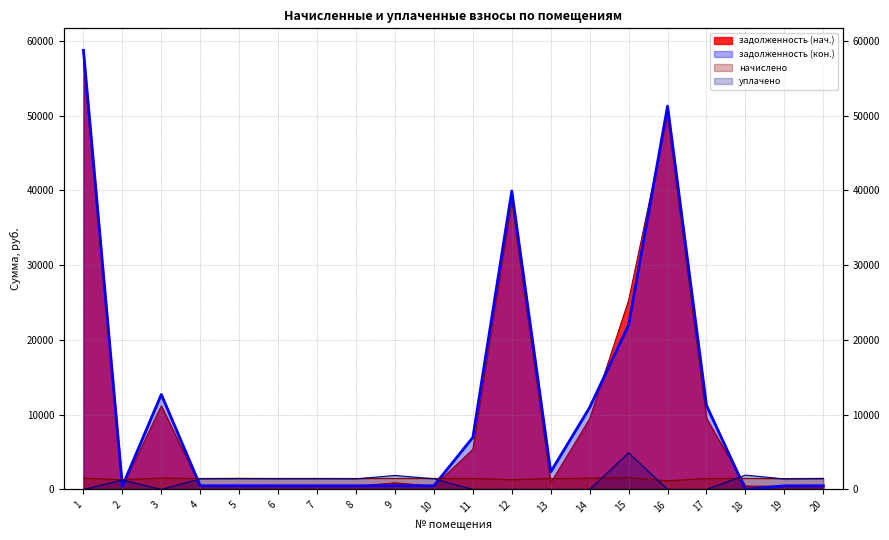

What is the sum of the задолженность (кон.) values at 18 and 7?

490.5